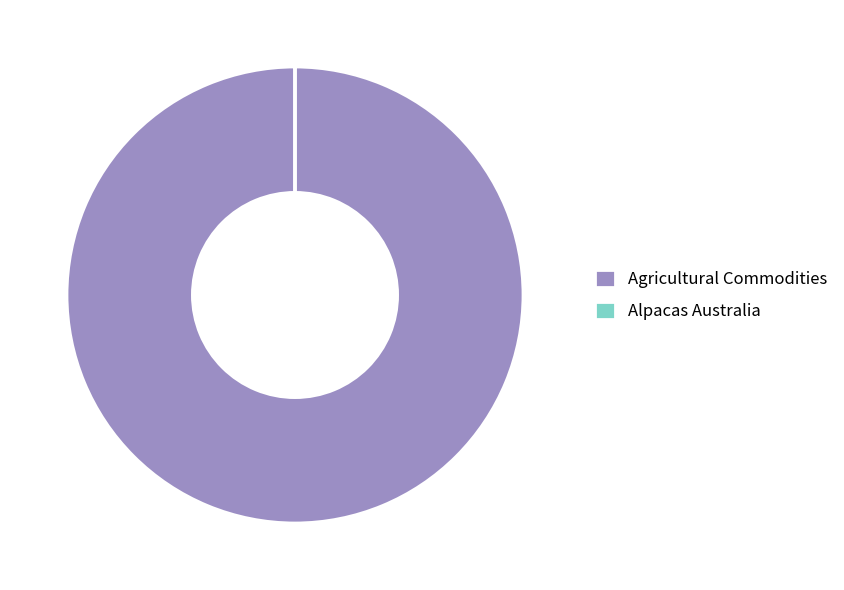

Which slice is the largest?

Agricultural Commodities